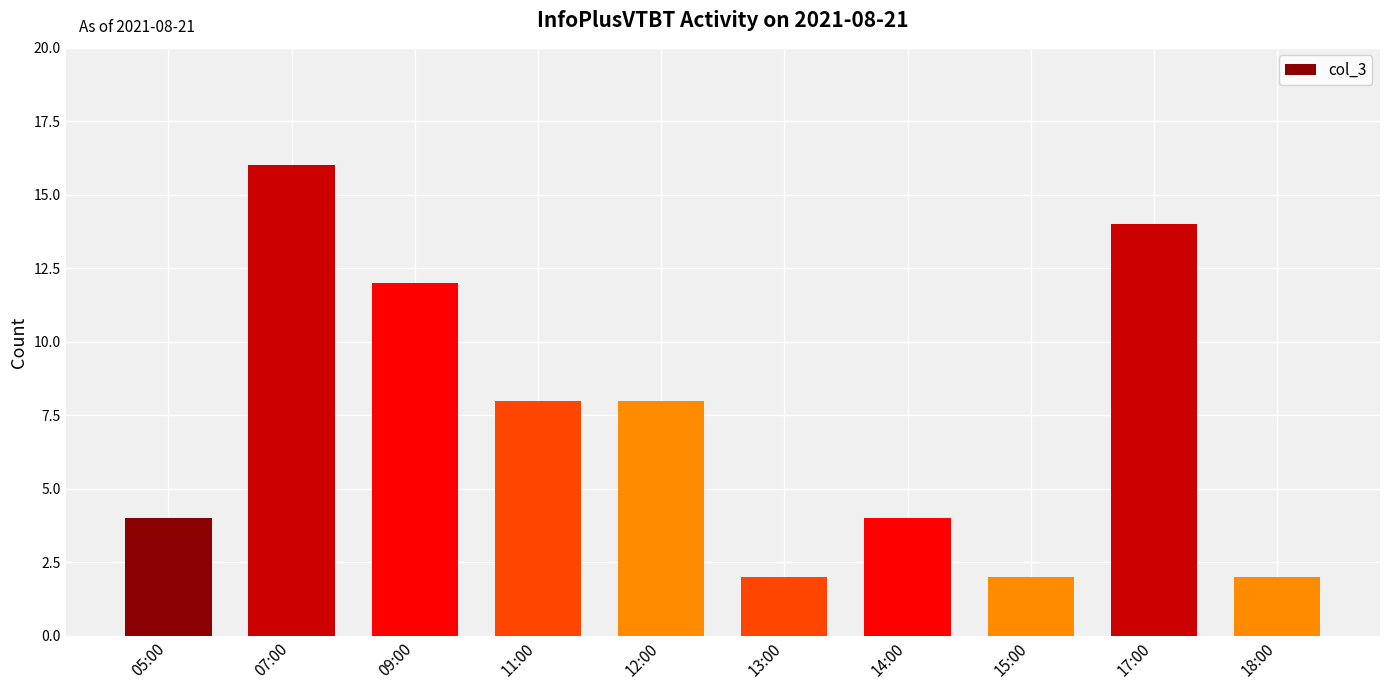

Reading left to right, transcribe all the data shown in this chart.

05:00=4	07:00=16	09:00=12	11:00=8	12:00=8	13:00=2	14:00=4	15:00=2	17:00=14	18:00=2